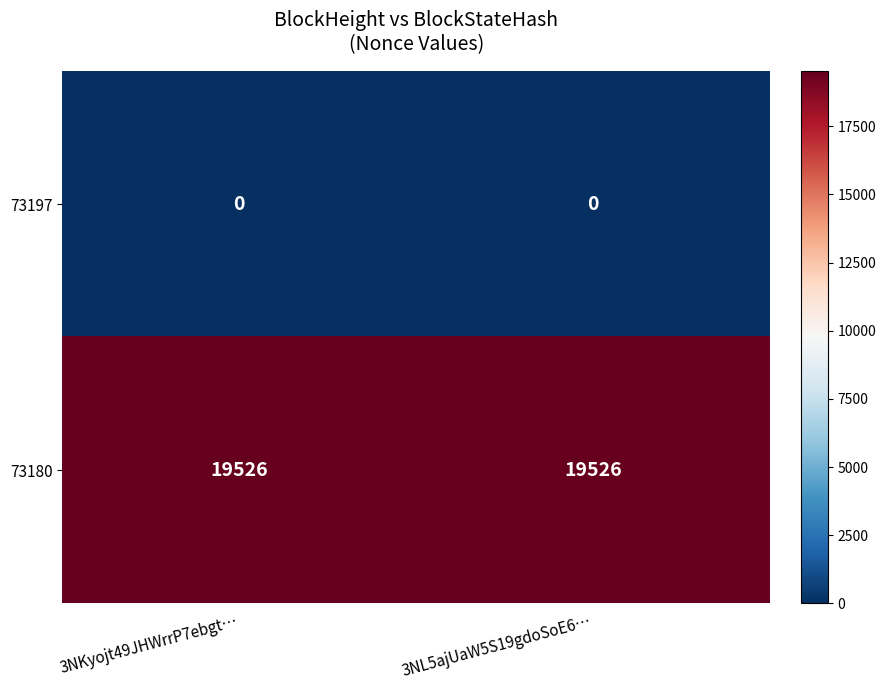

Reading left to right, extract all data points from this chart.

73197: 3NKyojt49JHWrrP7ebgt…=0	3NL5ajUaW5S19gdoSoE6…=0
73180: 3NKyojt49JHWrrP7ebgt…=19526	3NL5ajUaW5S19gdoSoE6…=19526